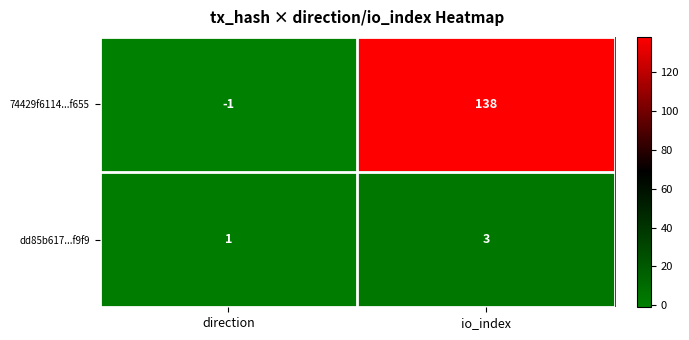

Reading left to right, extract all data points from this chart.

74429f6114...f655: direction=-1	io_index=138
dd85b617...f9f9: direction=1	io_index=3